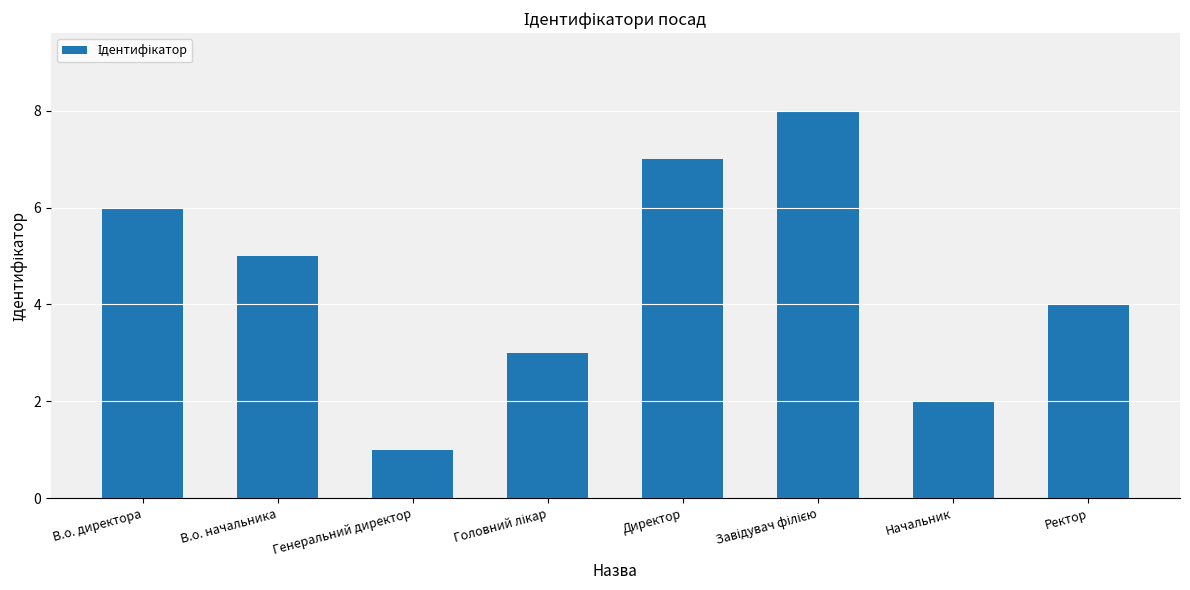

True or false: the data shows 3 at В.о. начальника.

False